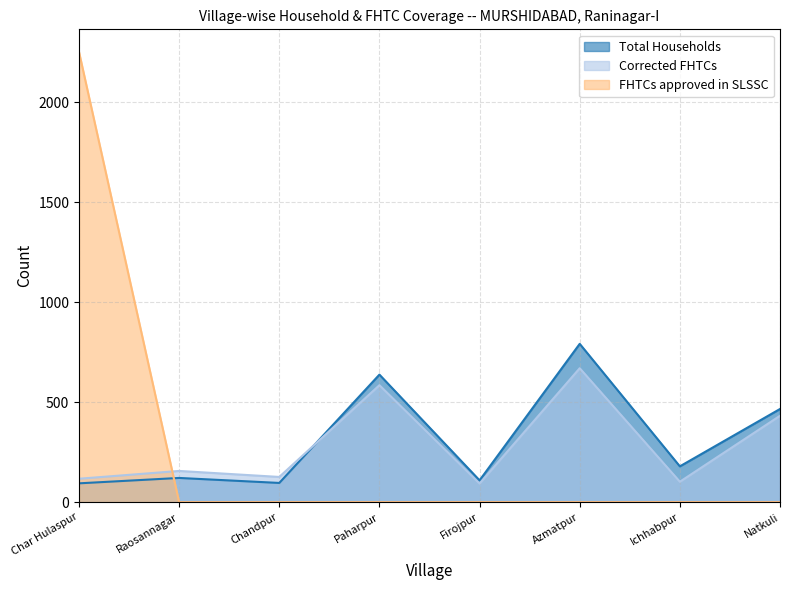

True or false: FHTCs approved in SLSSC has a value of 1439 at Azmatpur.

False